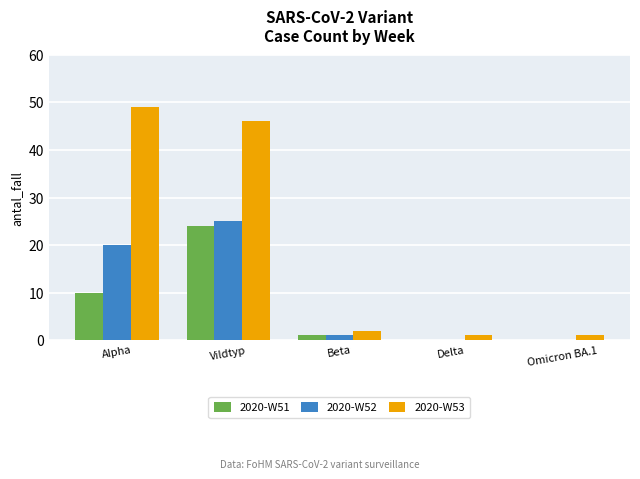

At which label does 2020-W52 reach its peak?

Vildtyp